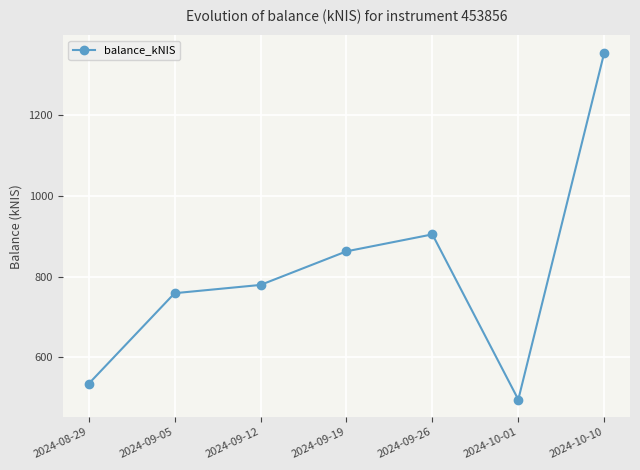

Is it true that the value at 2024-08-29 is 274.7?

False